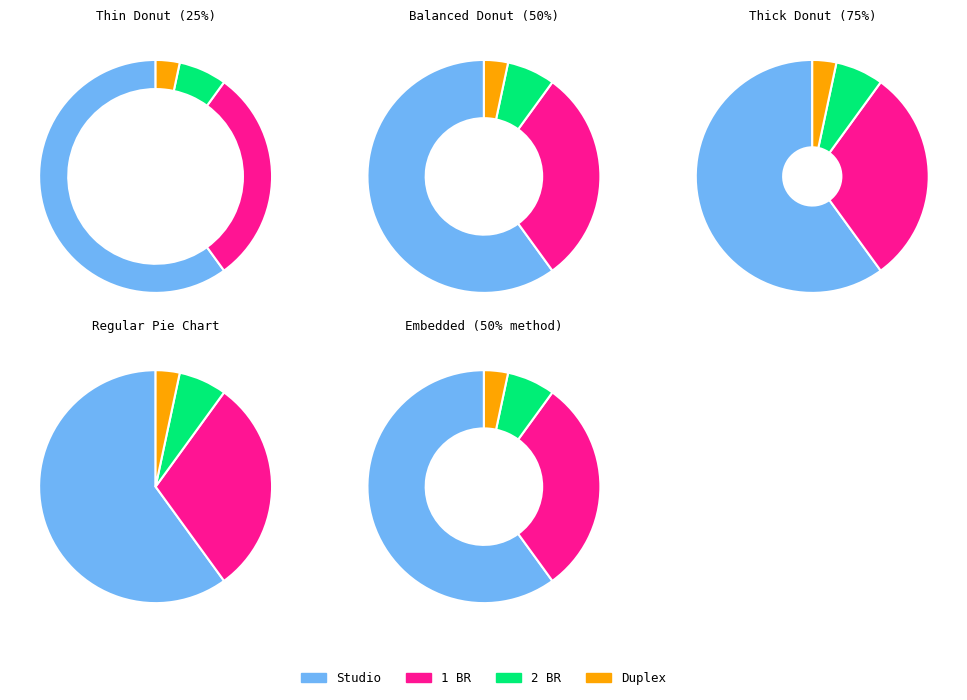

To the nearest percent, what portion does 1 BR represent?

30%